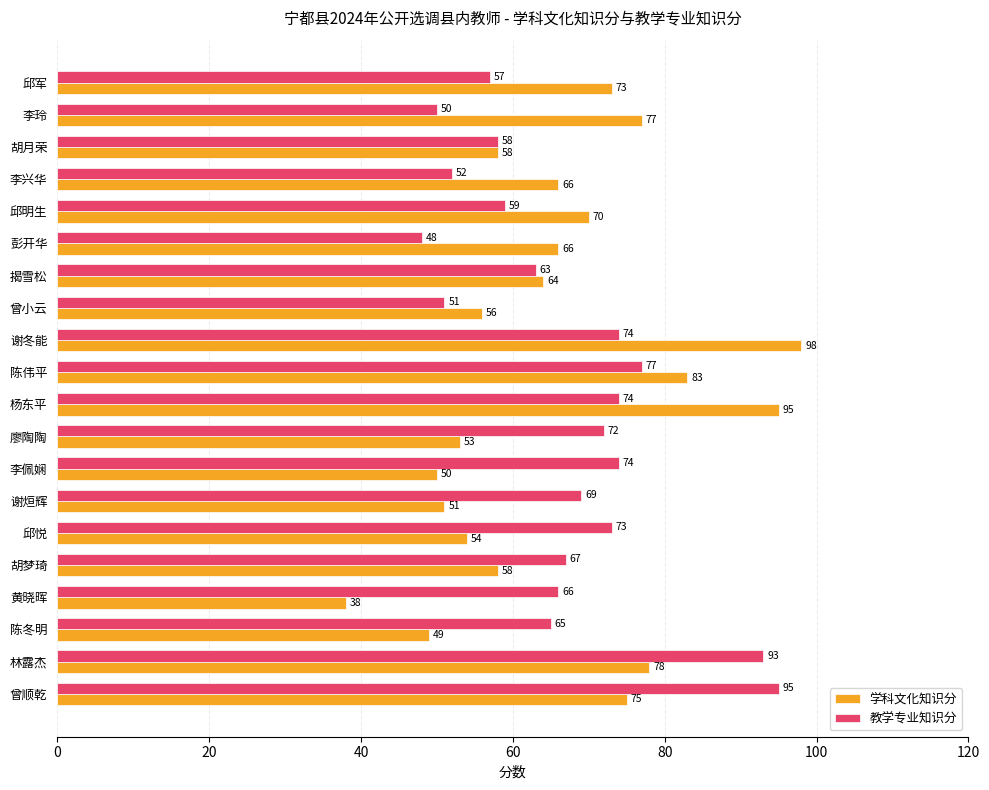

Which series has the widest spread of values?

学科文化知识分